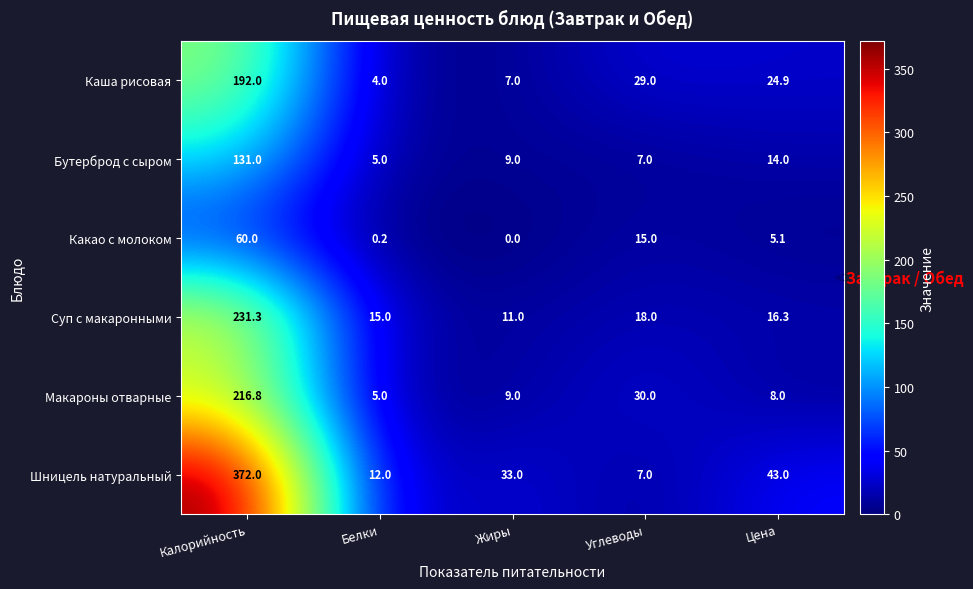

How many data points in Каша рисовая are less than 24?

2